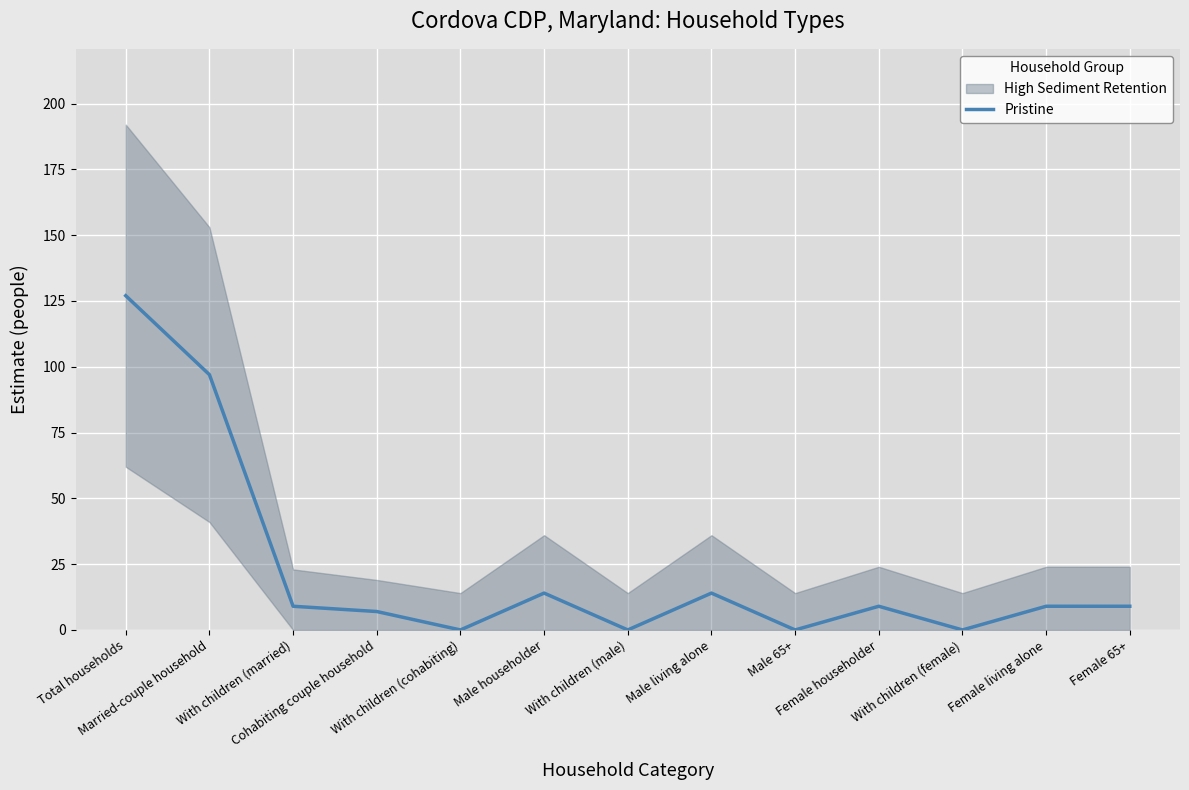

Reading right to left, what are all the values shown in this chart?

9	9	0	9	0	14	0	14	0	7	9	97	127